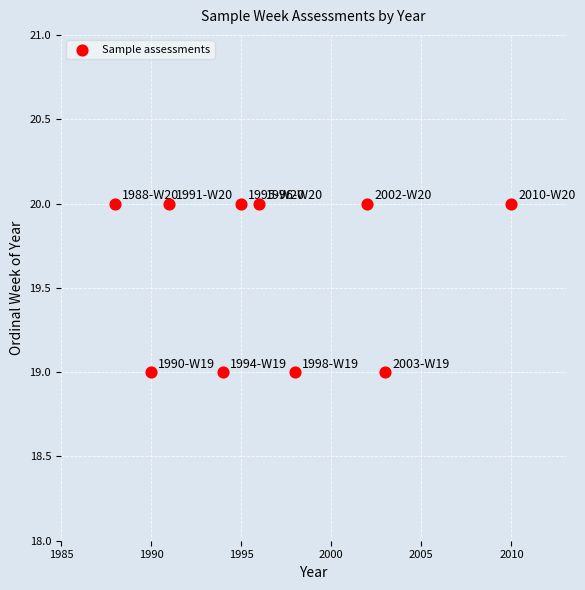

What is the average X value?

1997